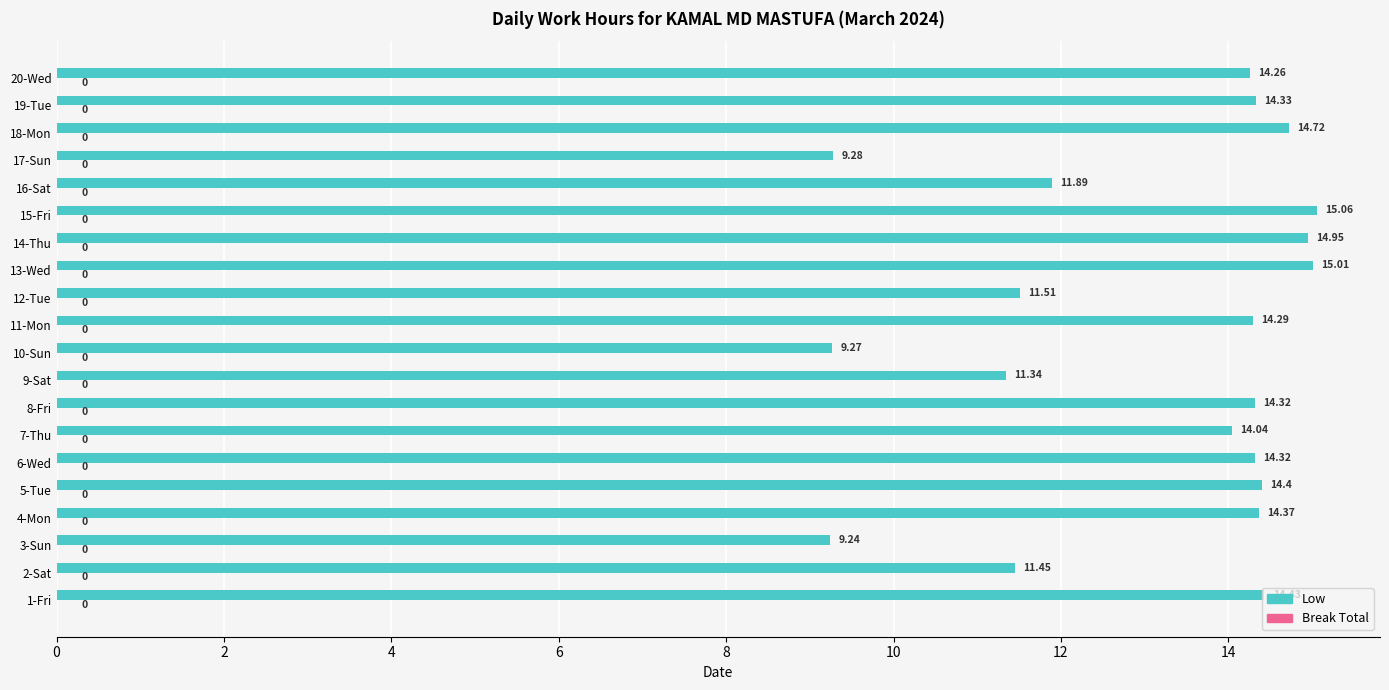

Between 1-Fri and 10-Sun, which is larger?

1-Fri